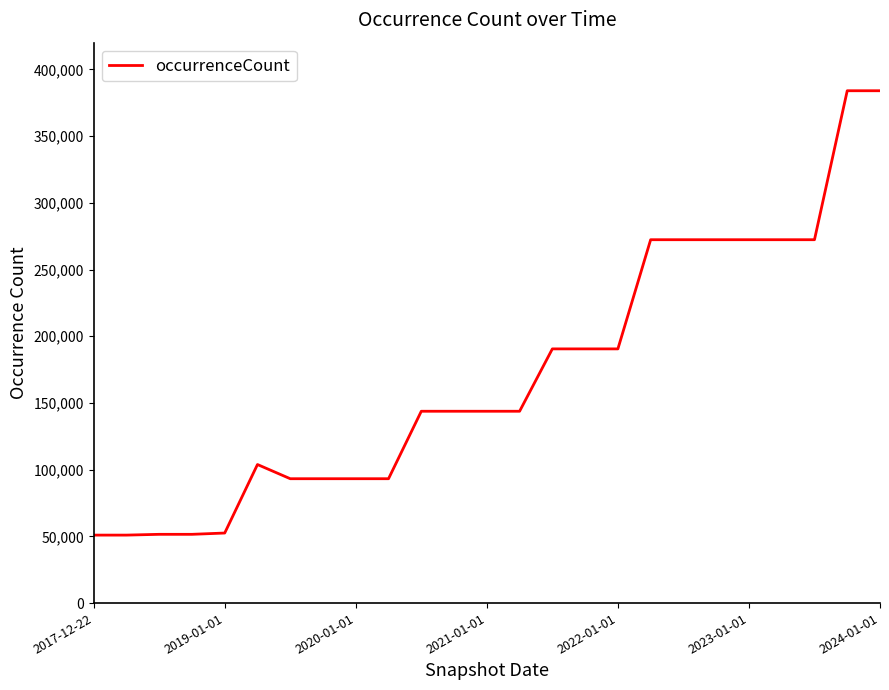

What is the difference between the maximum and minimum values?

333021